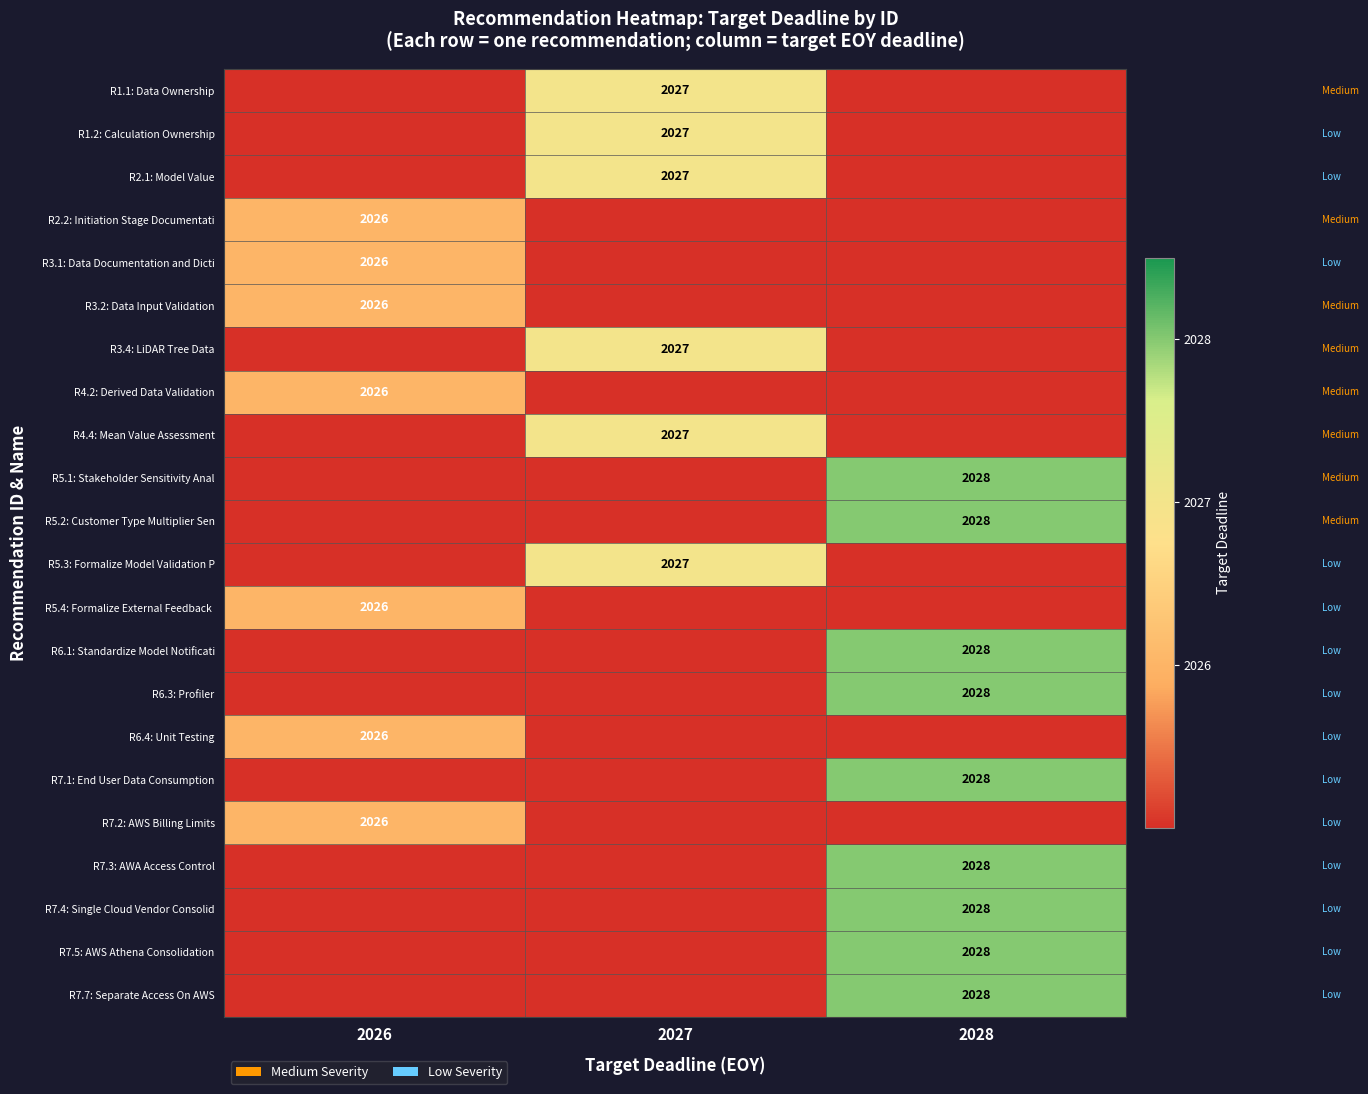

Is it true that R7.3: AWA Access Control equals -1 at 2027?

False